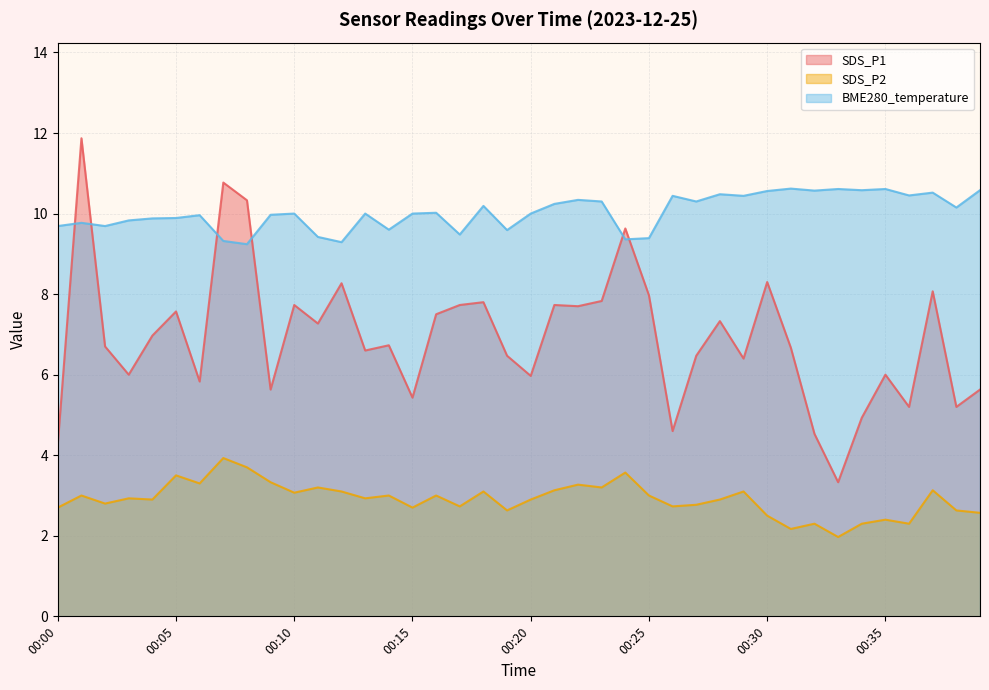

How many data points does each series have?

40